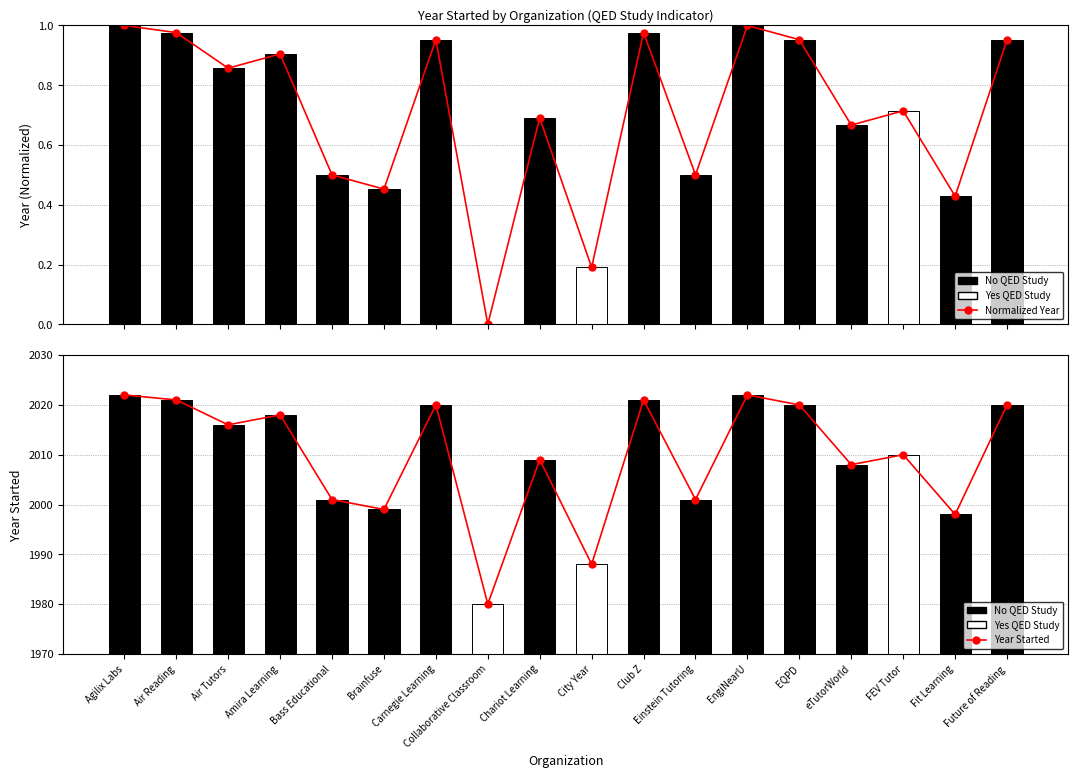

How many bars are there in total?

36